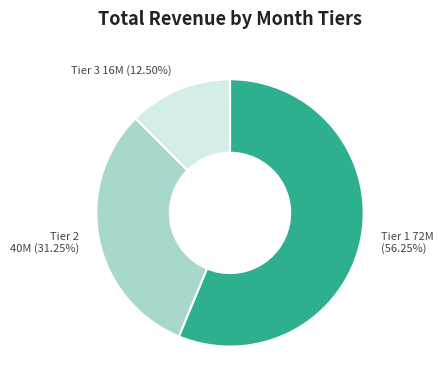

Which slice represents more than half of the pie?

Tier 1